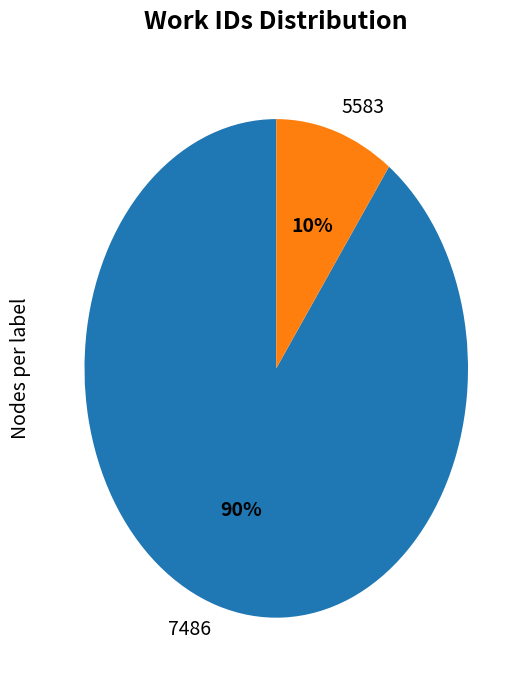

What percentage is the 7486 slice, to the nearest percent?

90%